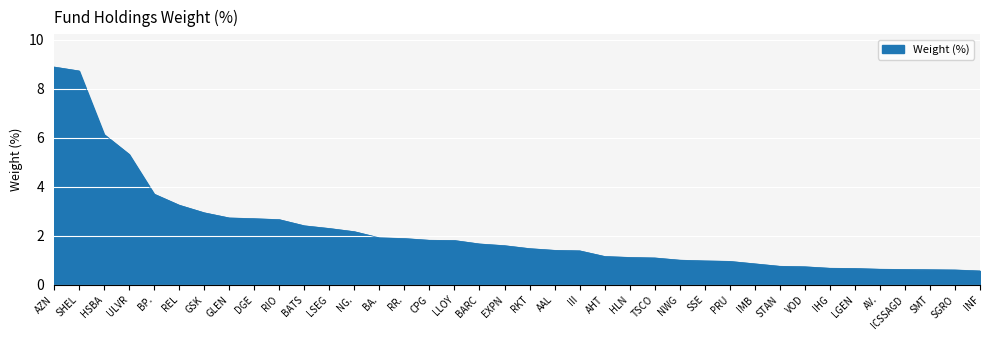

What is the difference between the values at SHEL and CPG?

6.9